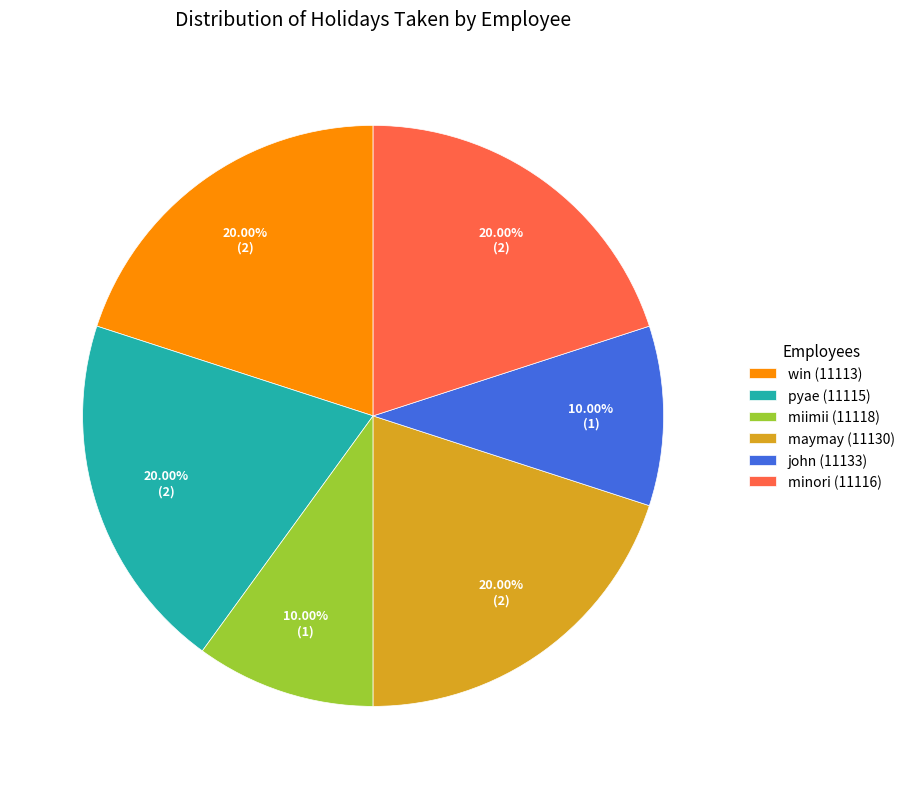

Is minori (11116) the majority of the pie?

No